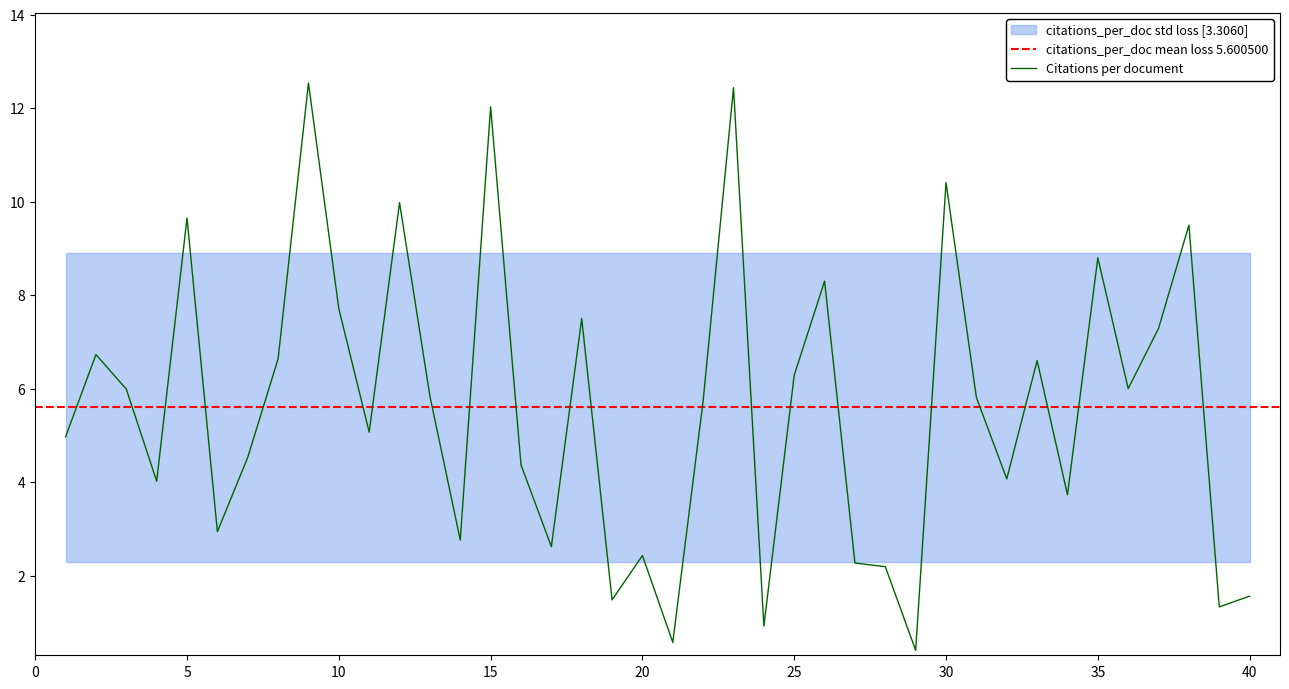

How many data points are above 5?

22